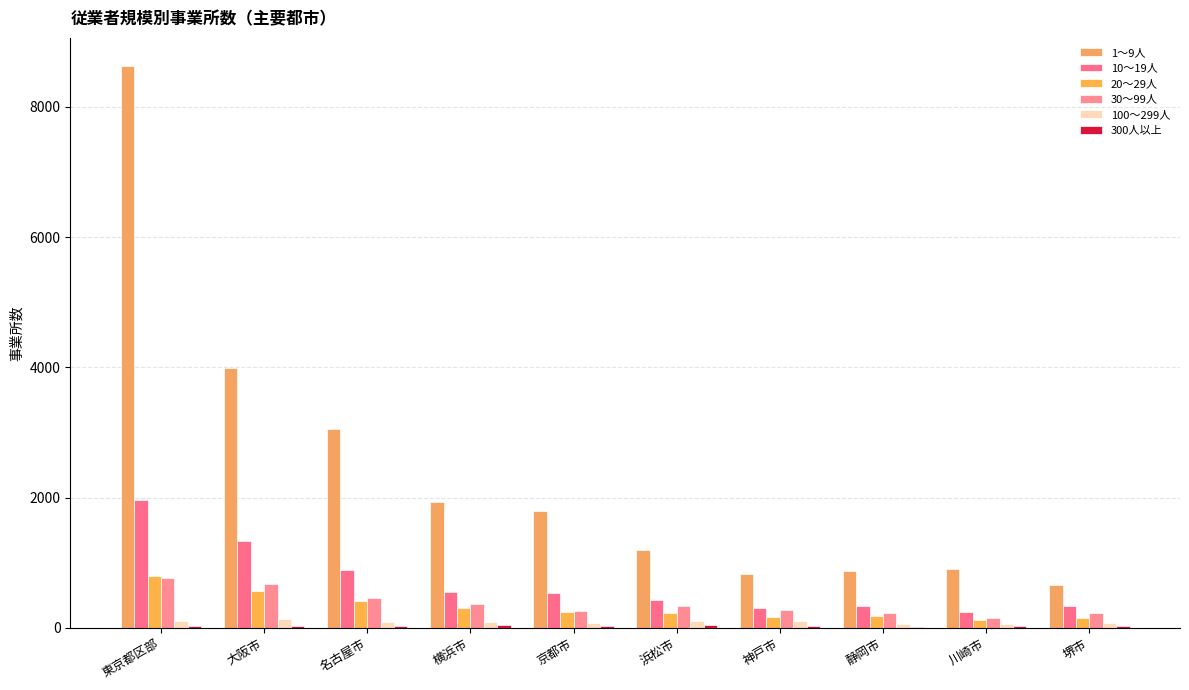

Rank the categories by 1～9人 value from lowest to highest.

堺市, 神戸市, 静岡市, 川崎市, 浜松市, 京都市, 横浜市, 名古屋市, 大阪市, 東京都区部